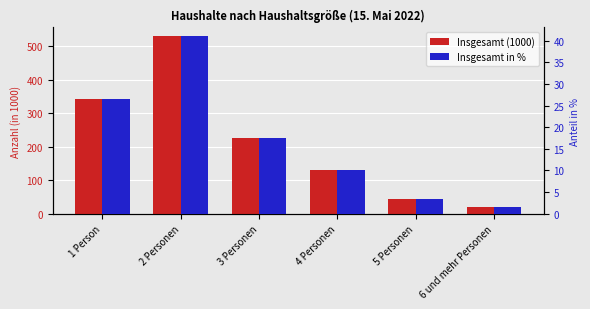

What is the difference between the maximum and minimum values in the Insgesamt in % series?

39.4